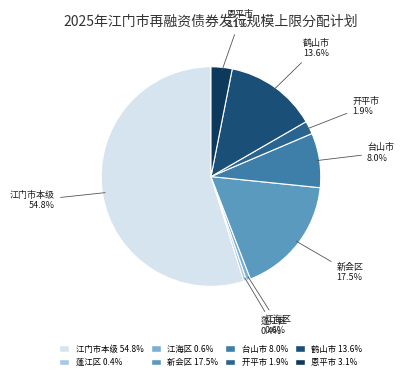

What percentage is the 台山市 slice, to the nearest percent?

8%